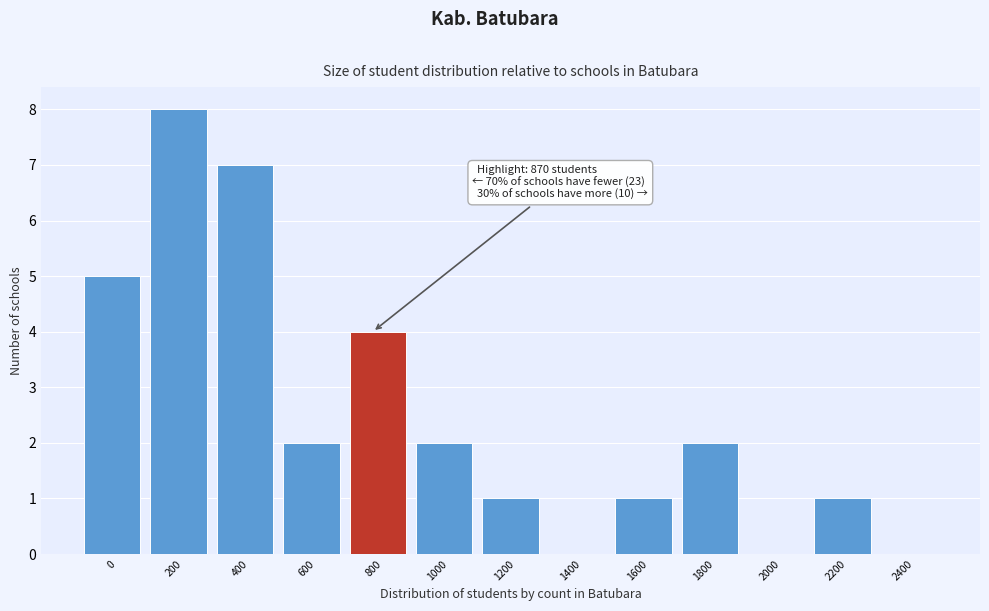

Reading left to right, transcribe all the data shown in this chart.

0=5	200=8	400=7	600=2	800=4	1000=2	1200=1	1400=0	1600=1	1800=2	2000=0	2200=1	2400=0